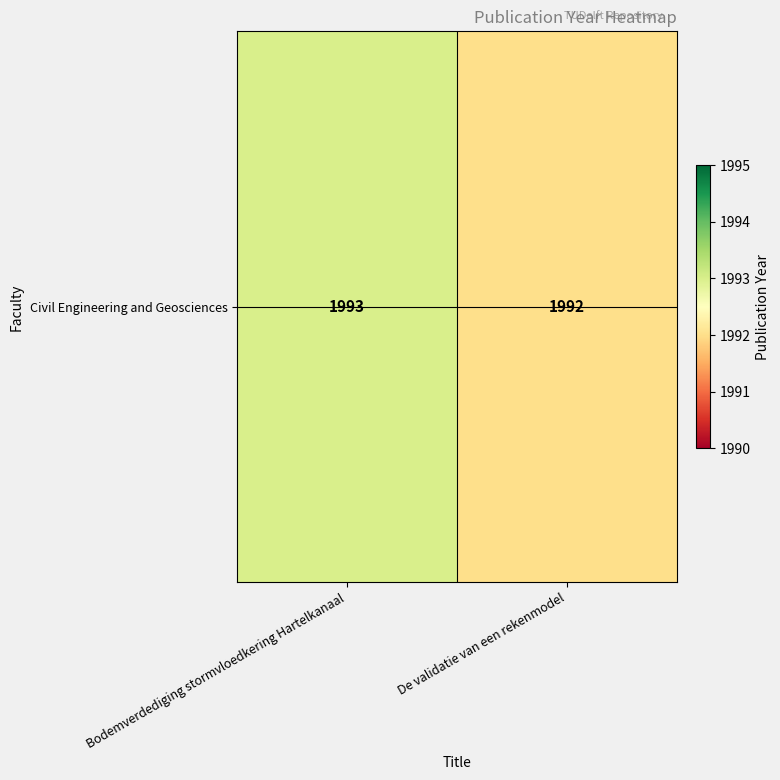

Approximately how many times larger is the value at Bodemverdediging stormvloedkering Hartelkanaal compared to De validatie van een rekenmodel?

1.0